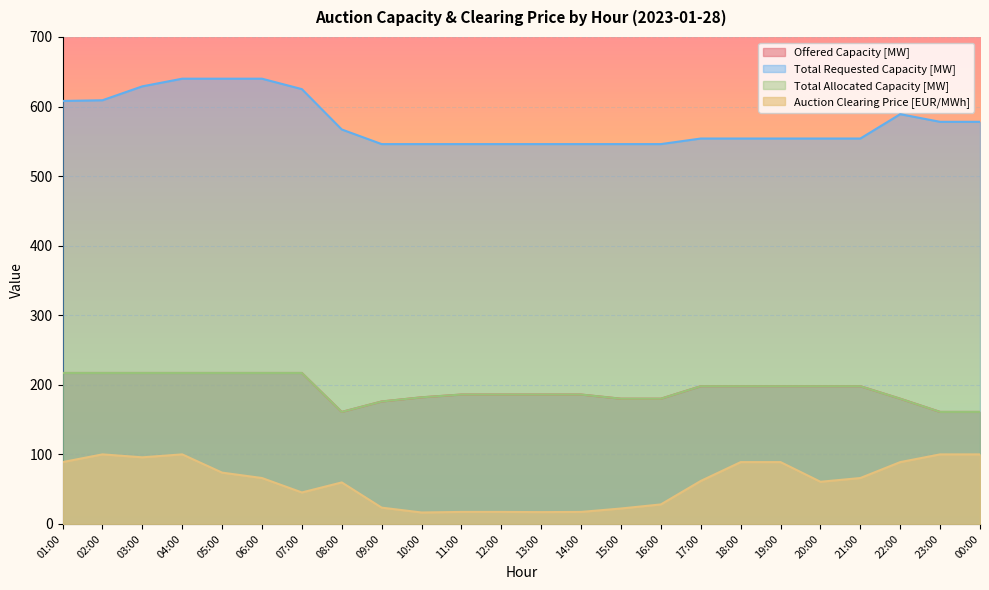

Which series has the largest total across all categories?

Total Requested Capacity [MW]